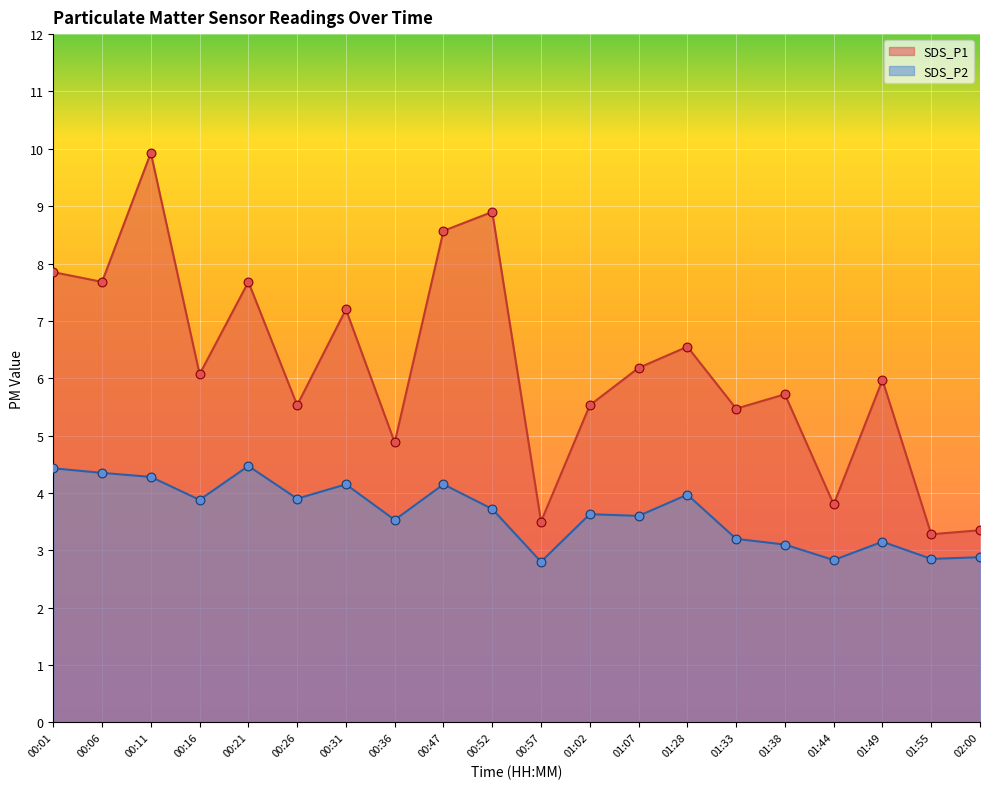

At how many categories does at least one series exceed 7?

7